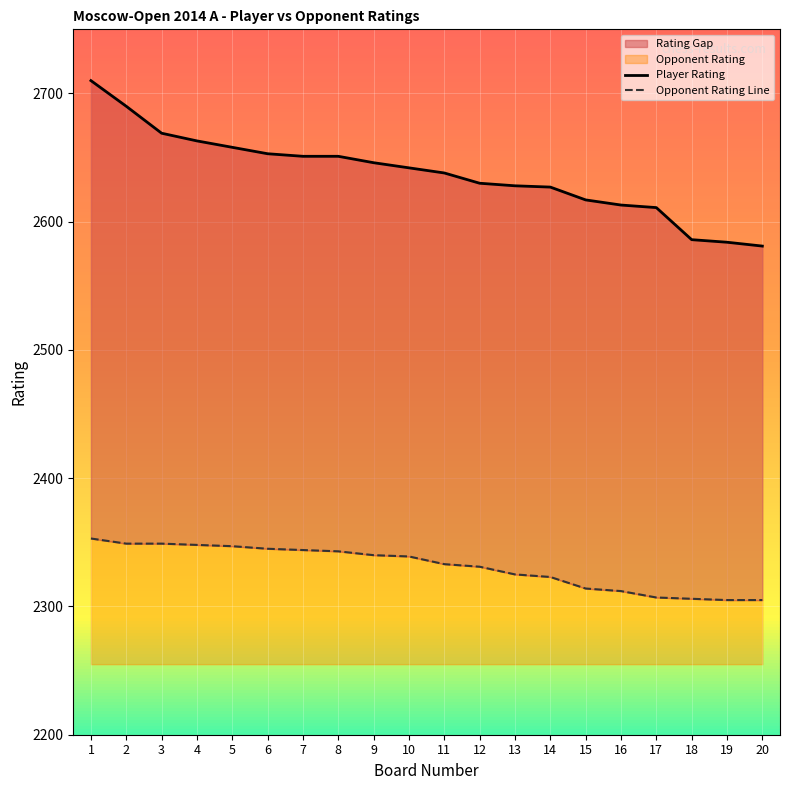

Reading left to right, extract all data points from this chart.

Player Rating: 1=2710	2=2690	3=2669	4=2663	5=2658	6=2653	7=2651	8=2651	9=2646	10=2642	11=2638	12=2630	13=2628	14=2627	15=2617	16=2613	17=2611	18=2586	19=2584	20=2581
Opponent Rating Line: 1=2353	2=2349	3=2349	4=2348	5=2347	6=2345	7=2344	8=2343	9=2340	10=2339	11=2333	12=2331	13=2325	14=2323	15=2314	16=2312	17=2307	18=2306	19=2305	20=2305